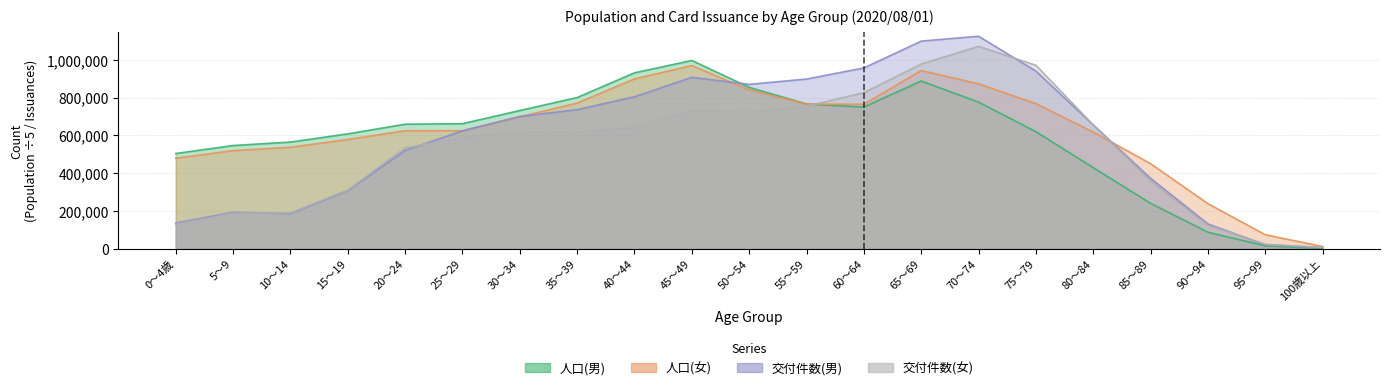

The value of 交付件数(男) at 30～34 is 700428.0. True or false?

True